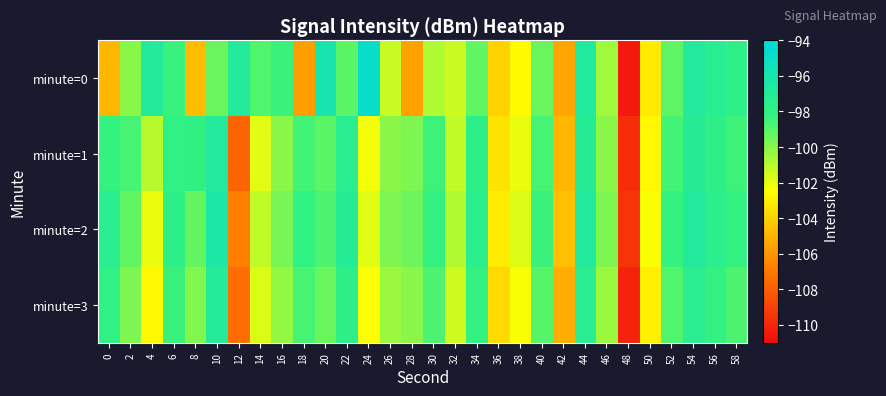

Between 10 and 22, which series saw the biggest shift?

minute=2